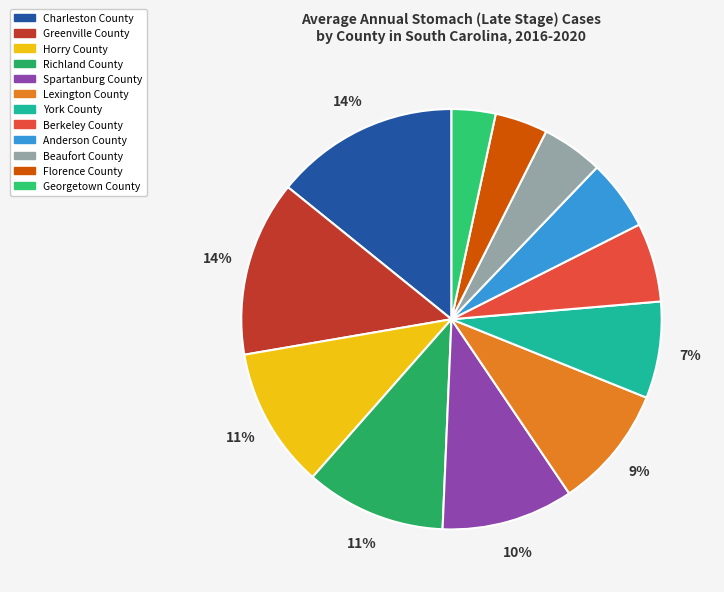

Is Spartanburg County the majority of the pie?

No